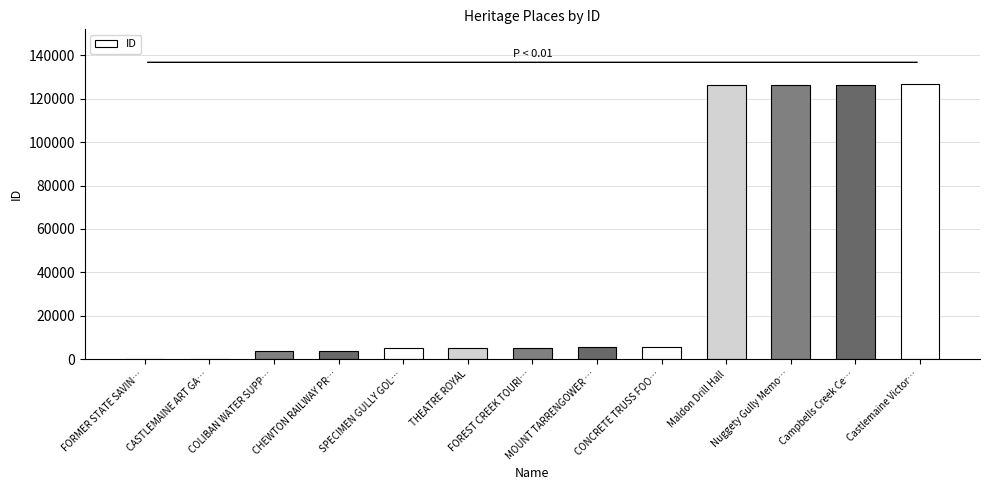

What is the sum of the values at Campbells Creek Ce… and Nuggety Gully Memo…?

252865